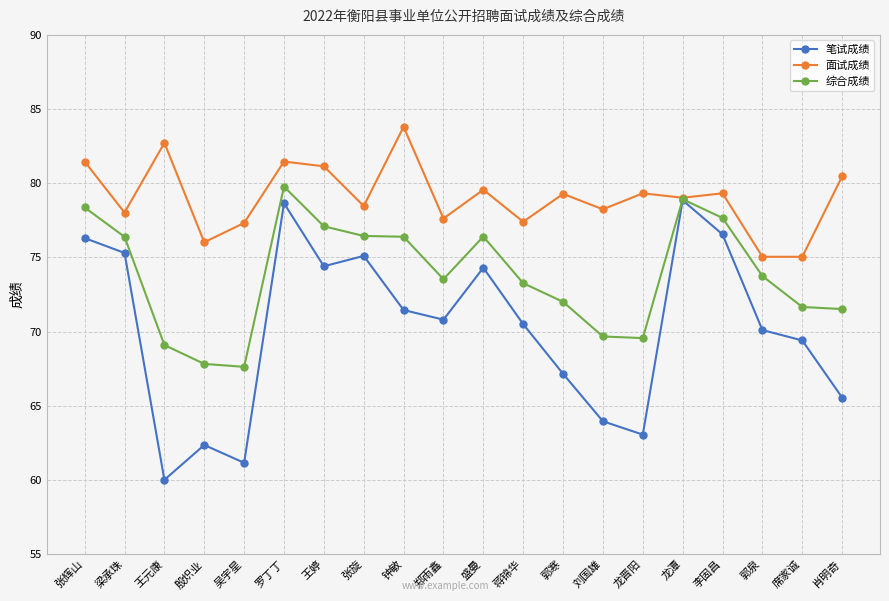

What value does the 综合成绩 series have at 张旋?

76.4